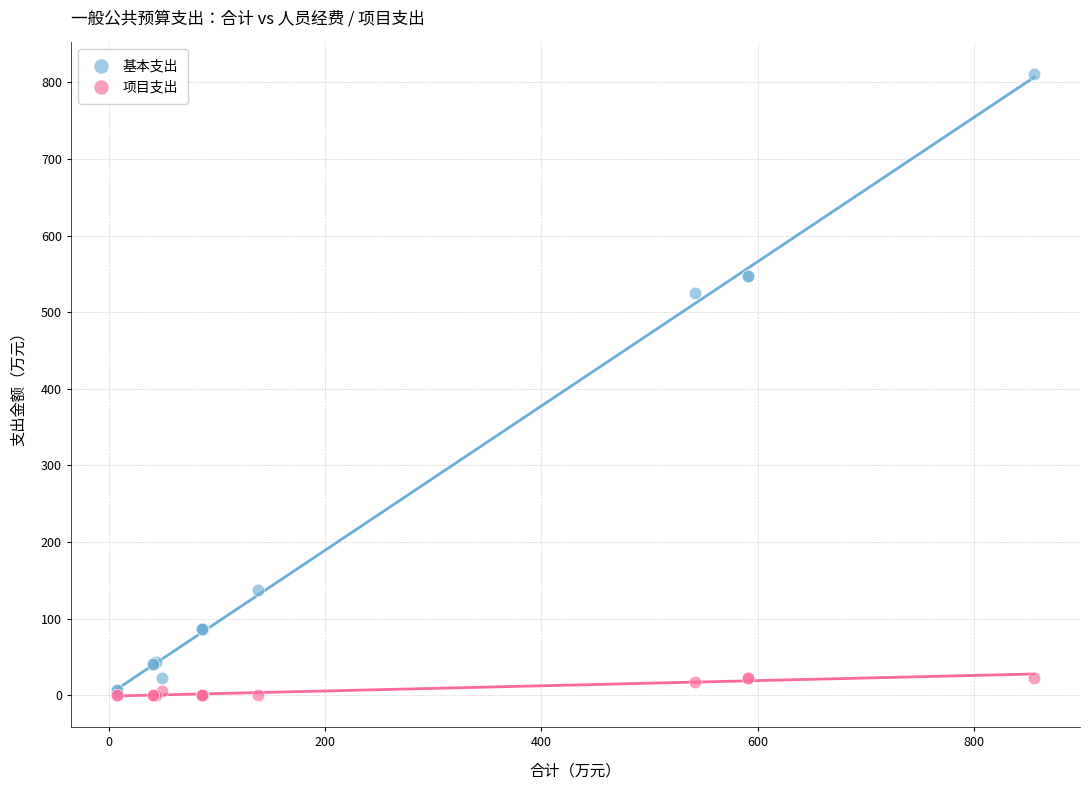

What are all the series names shown in the legend?

基本支出, 项目支出